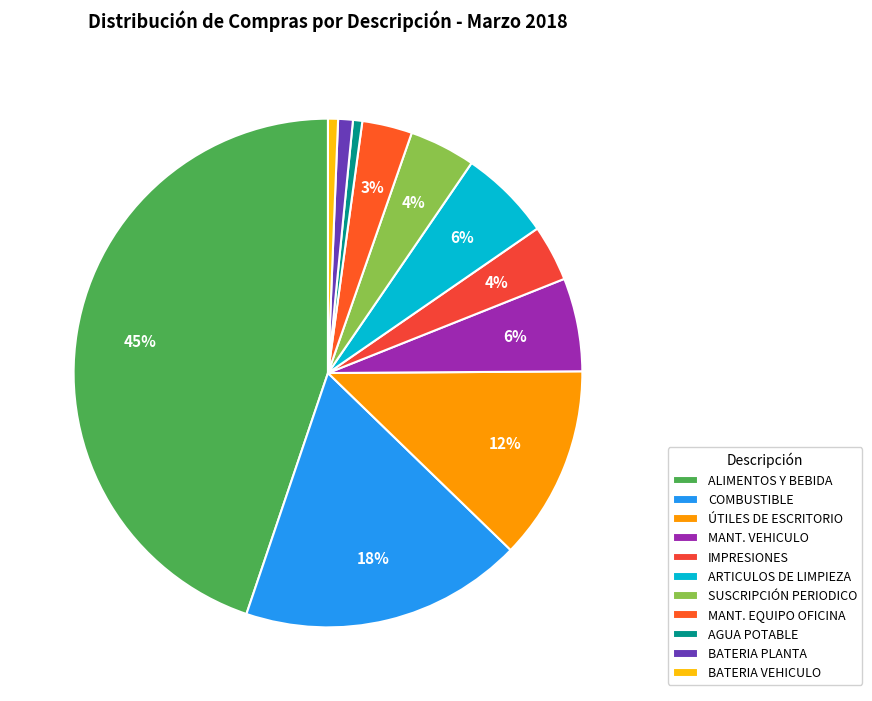

Which category has the biggest portion of the pie?

ALIMENTOS Y BEBIDA